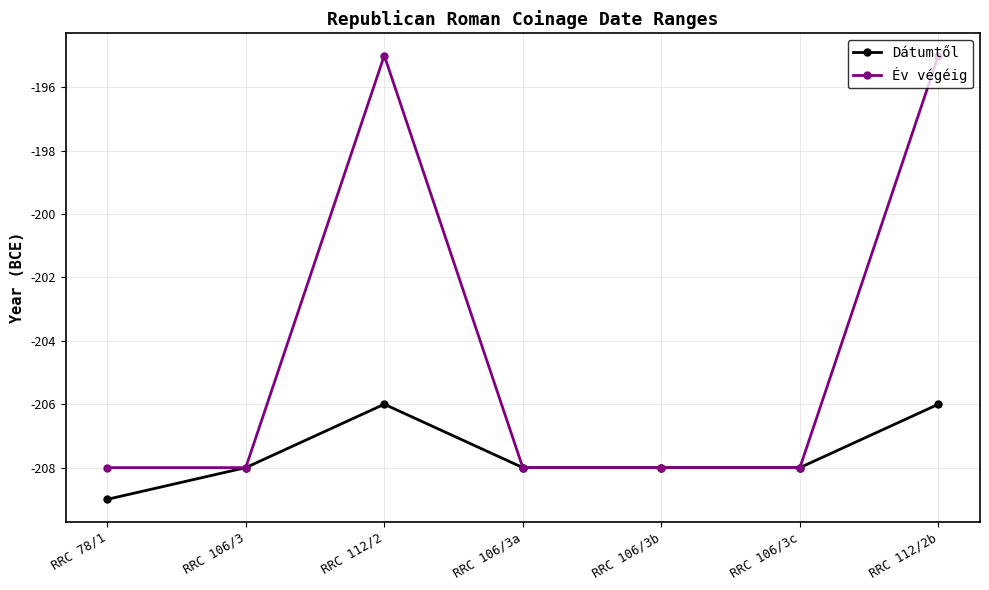

Which series has the largest range (max minus min)?

Év végéig